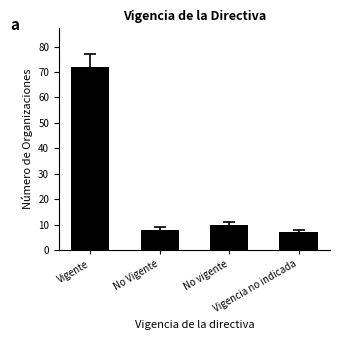

Which has a higher value, No vigente or Vigente?

Vigente